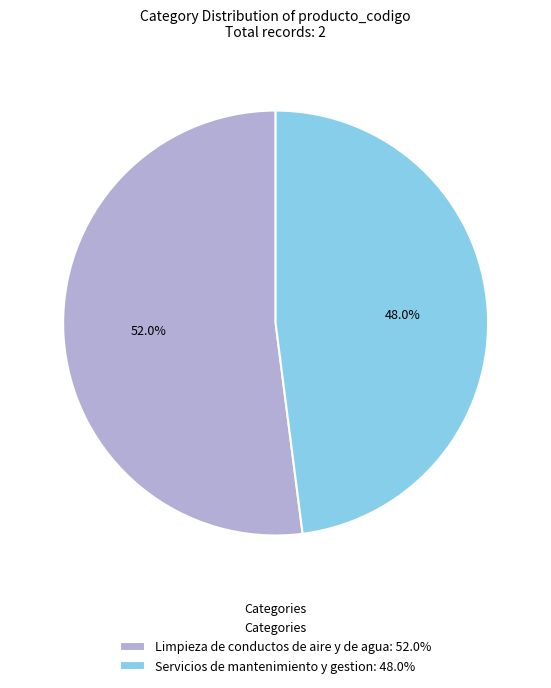

Do Servicios de mantenimiento y gestion and Limpieza de conductos de aire y de agua together represent more than half of the pie?

Yes